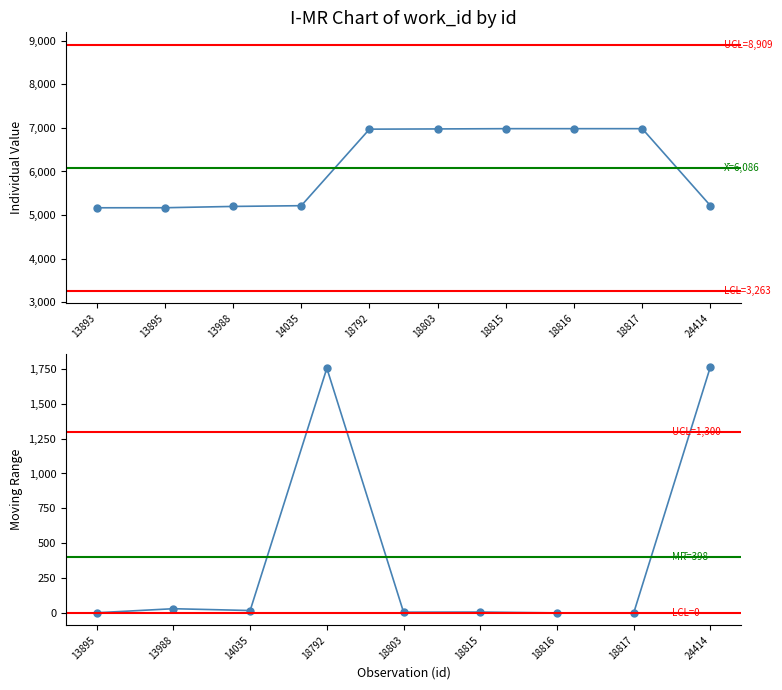

Rank the categories by value from highest to lowest.

18815, 18816, 18817, 18803, 18792, 14035, 24414, 13988, 13895, 13893